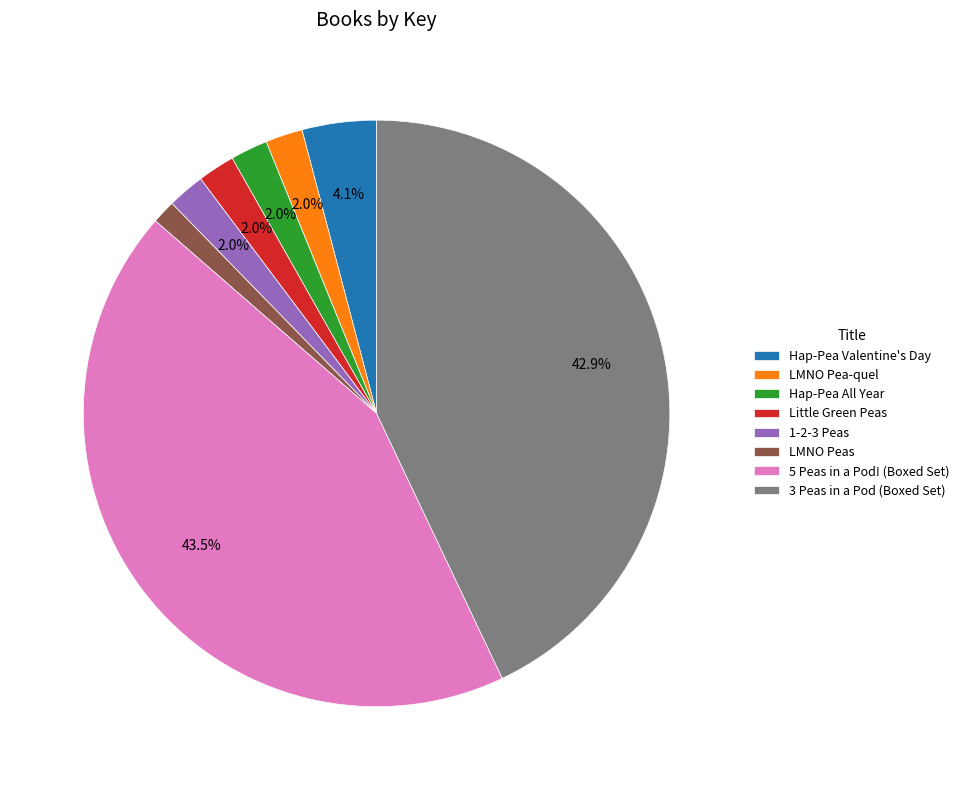

Which slice is the largest?

5 Peas in a Pod! (Boxed Set)